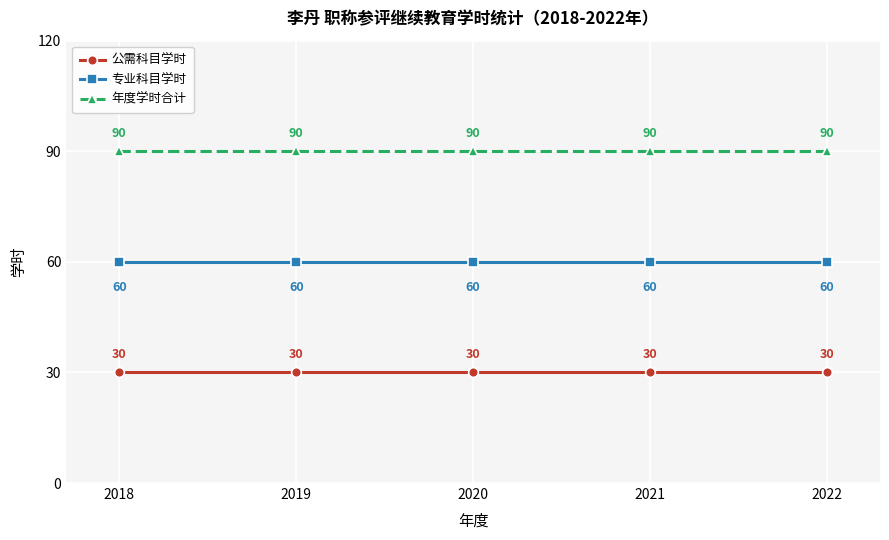

Which series has the largest total across all categories?

年度学时合计